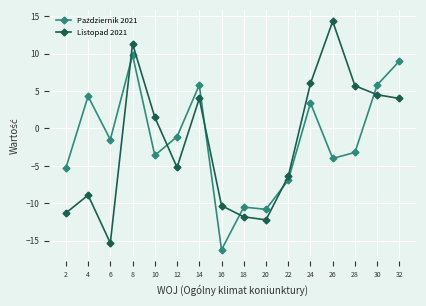

Which series has the widest spread of values?

Listopad 2021